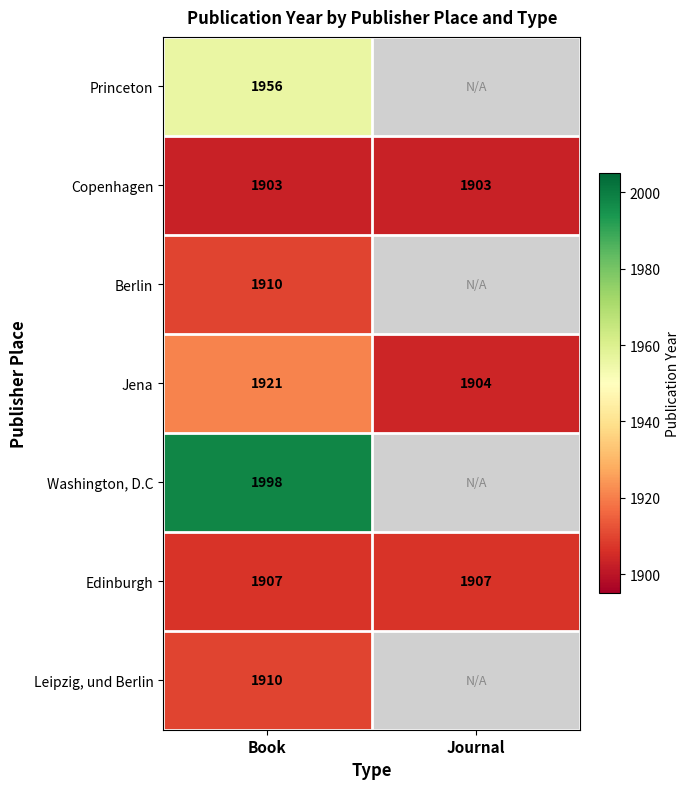

What is the maximum value for Copenhagen?

1903